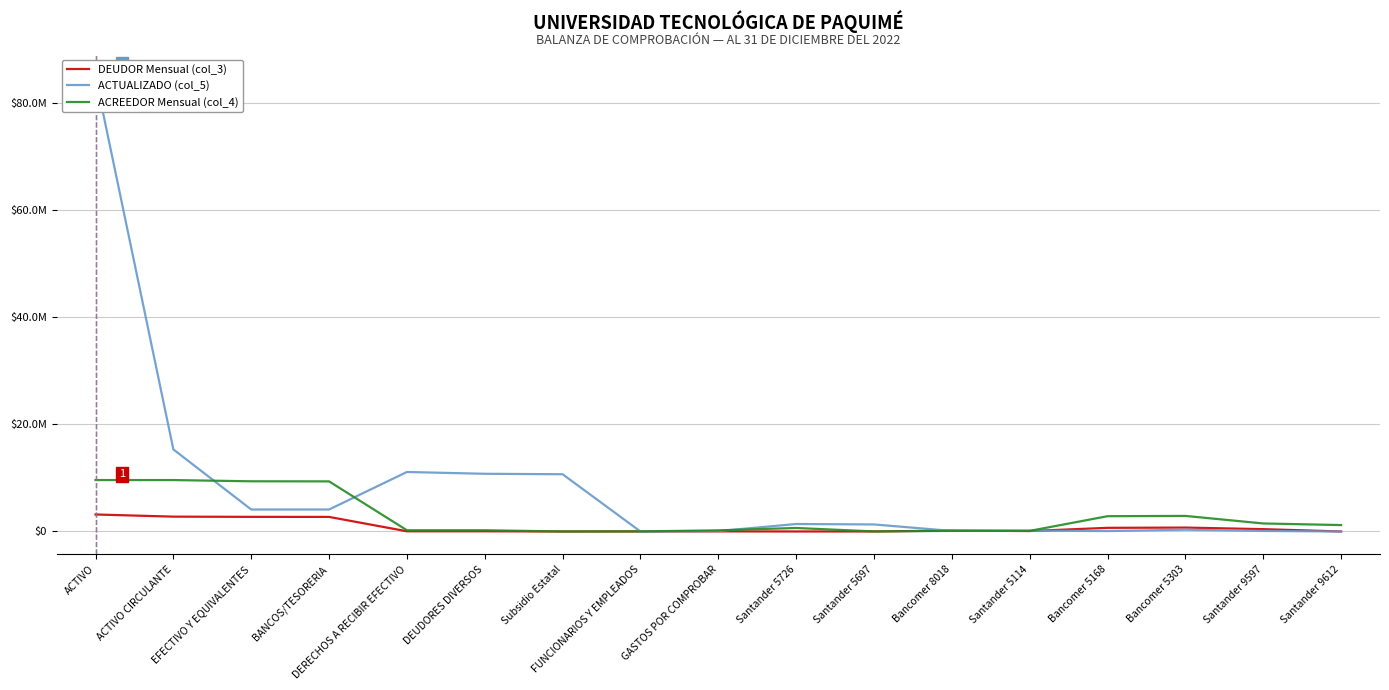

Rank the series by their maximum value, from highest to lowest.

ACTUALIZADO (col_5), ACREEDOR Mensual (col_4), DEUDOR Mensual (col_3)